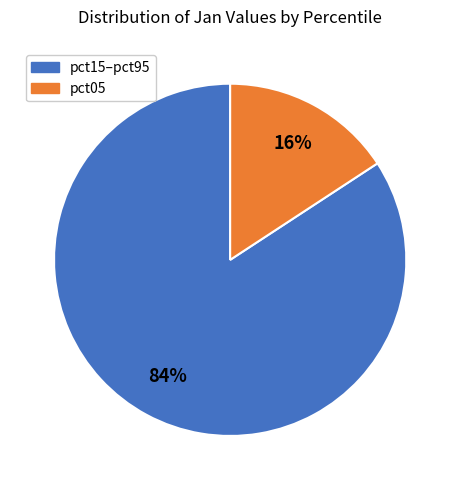

What is the majority slice?

pct15–pct95